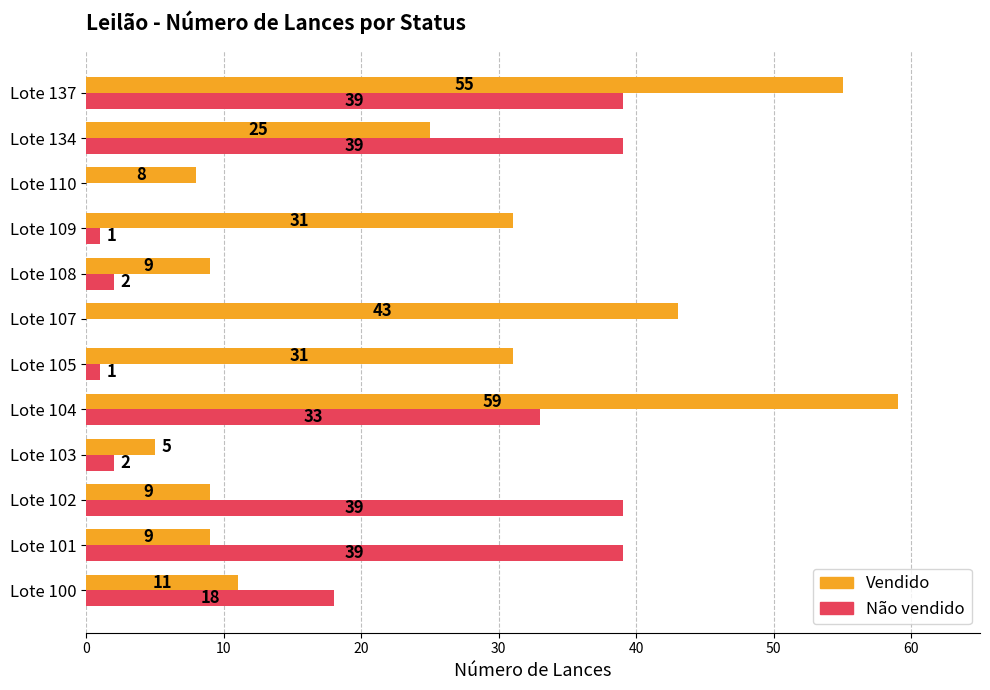

Read the Não vendido value at Lote 134, to the nearest 10.

40